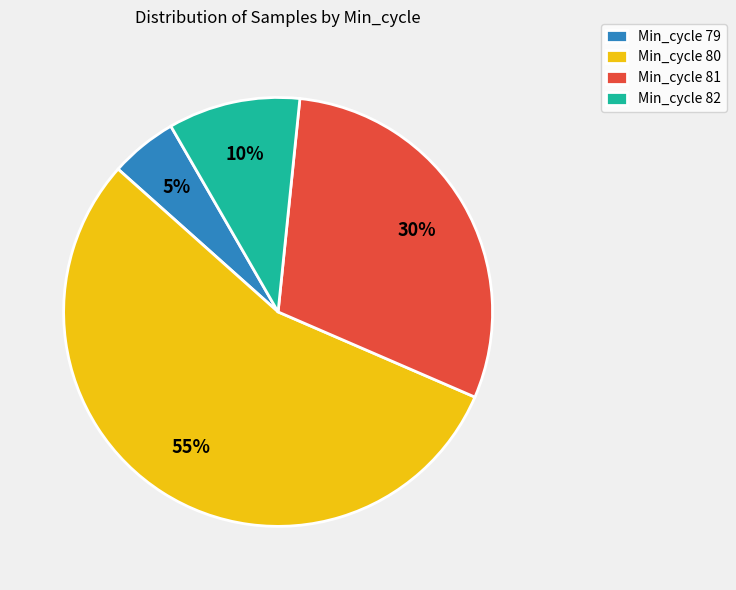

Which has a higher value, Min_cycle 81 or Min_cycle 82?

Min_cycle 81